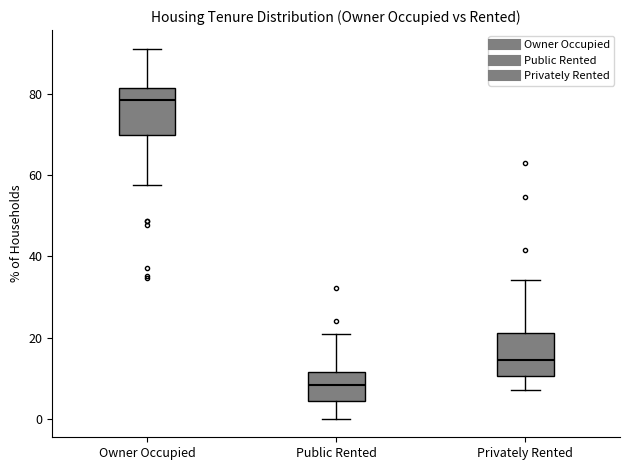

Which box's median line is the highest?

Owner Occupied